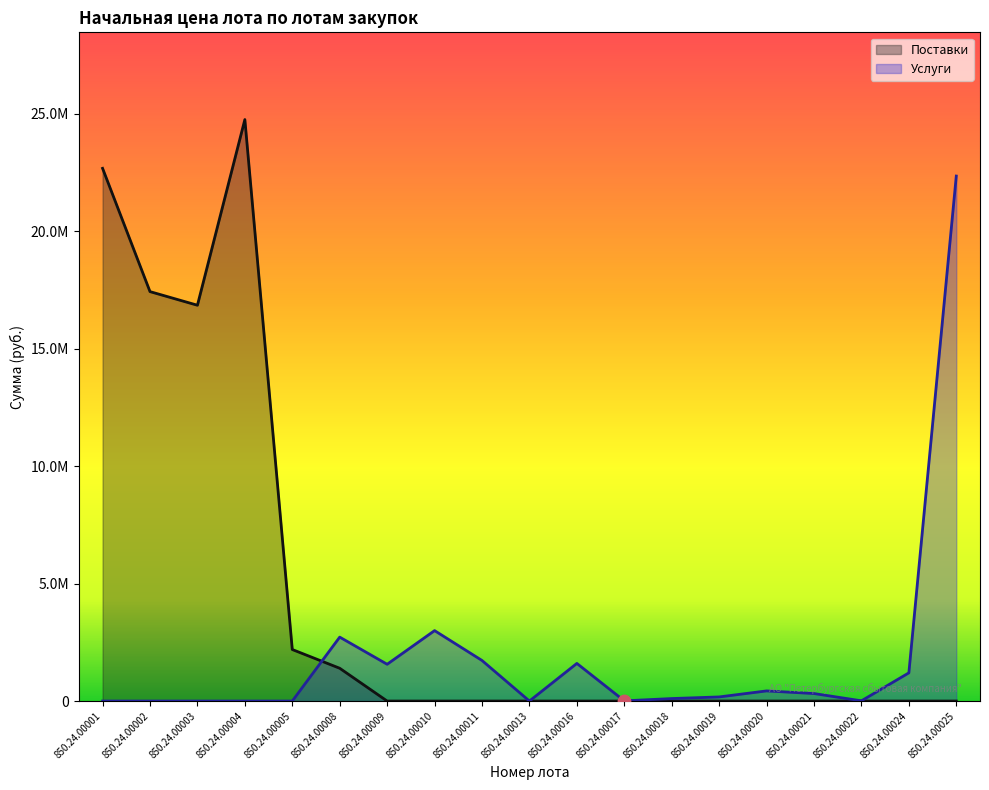

Which series has the largest total across all categories?

Поставки